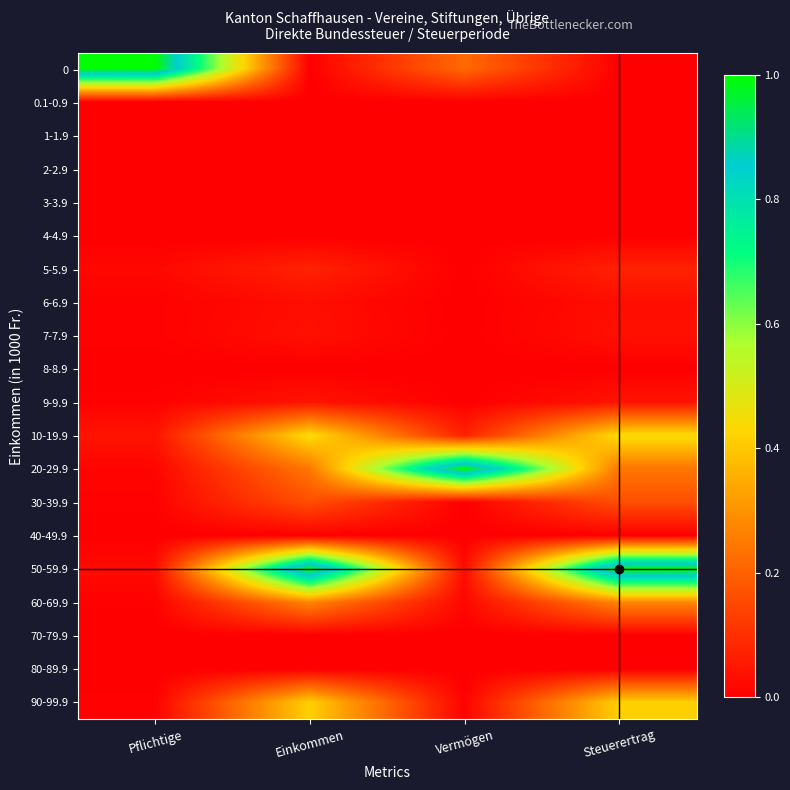

Count the number of data series in this chart.

20